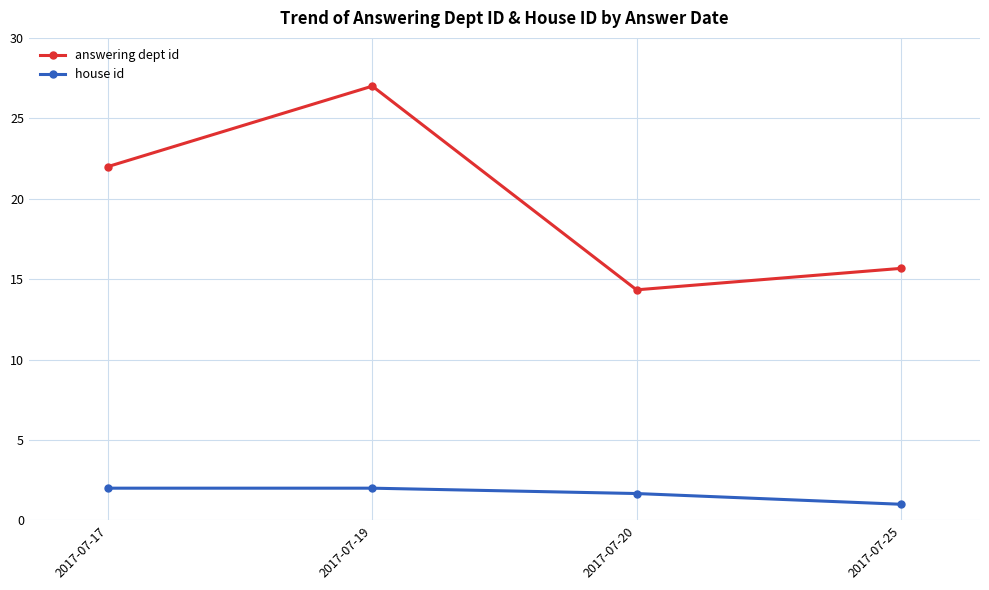

Reading right to left, extract all data points from this chart.

answering dept id: 2017-07-25=15.7	2017-07-20=14.3	2017-07-19=27.0	2017-07-17=22.0
house id: 2017-07-25=1.0	2017-07-20=1.7	2017-07-19=2.0	2017-07-17=2.0